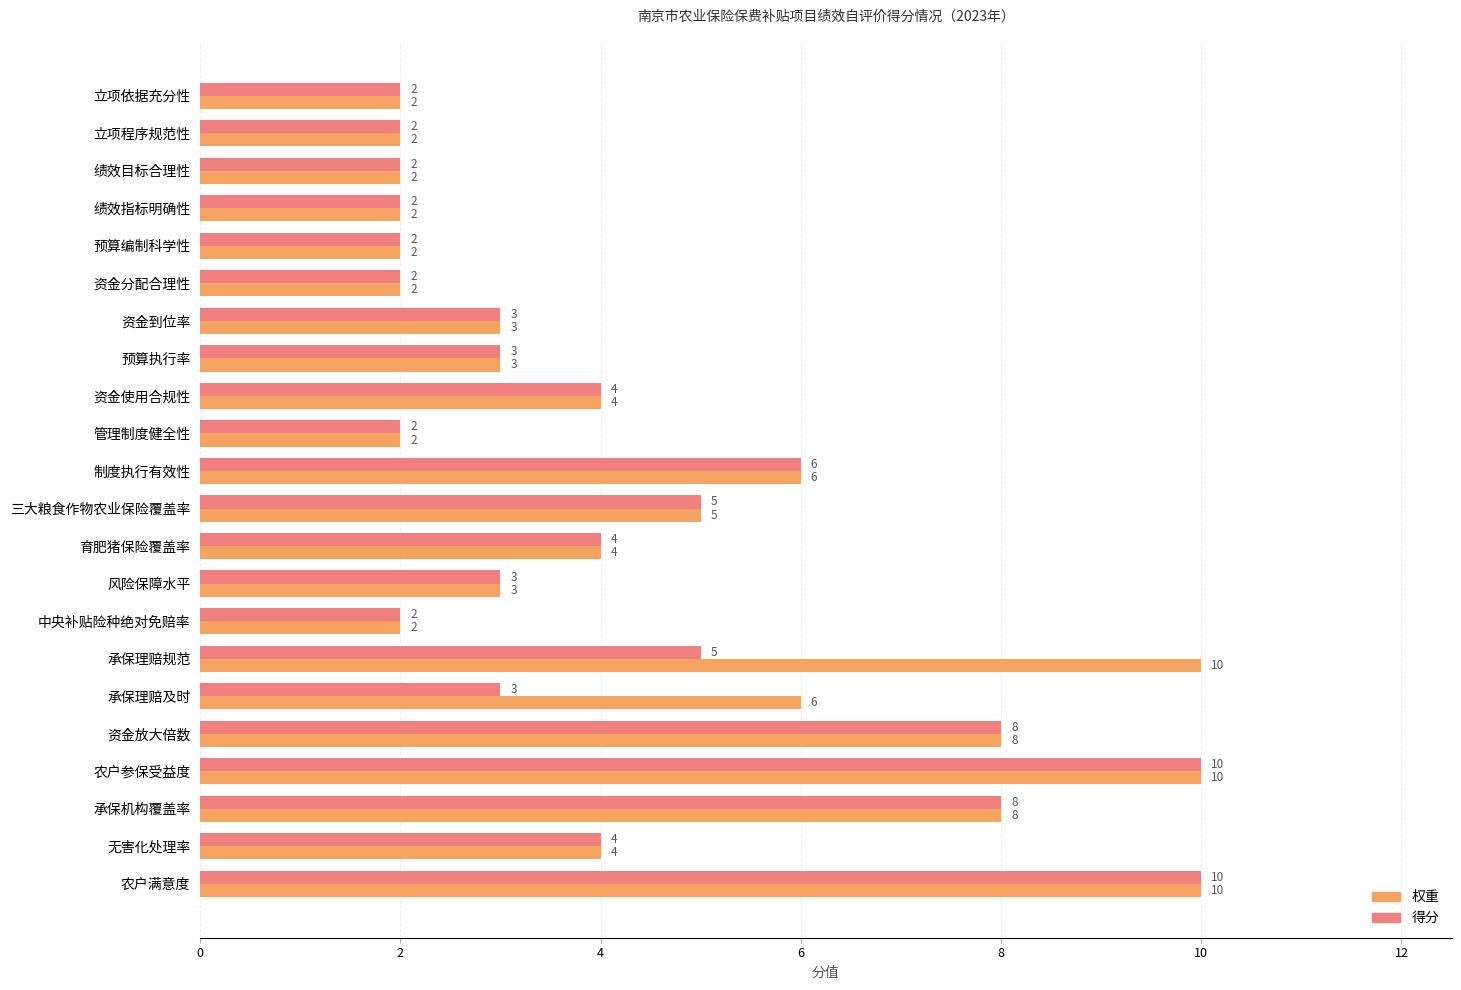

Which series has the largest total across all categories?

权重